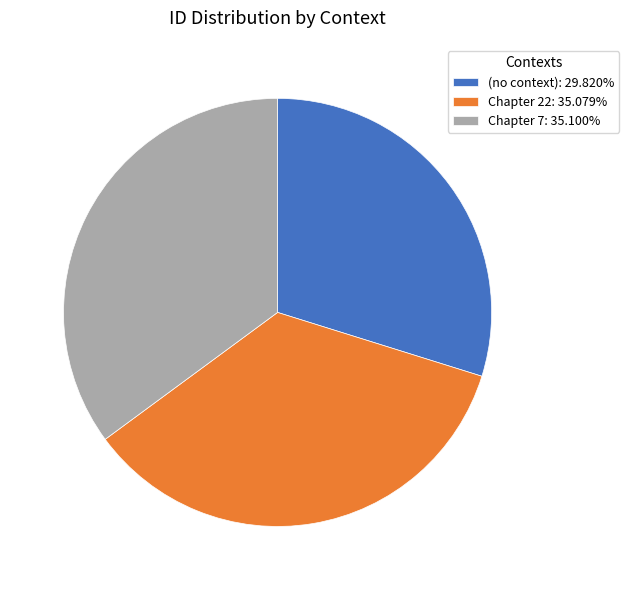

Does (no context) account for over 50% of the chart?

No